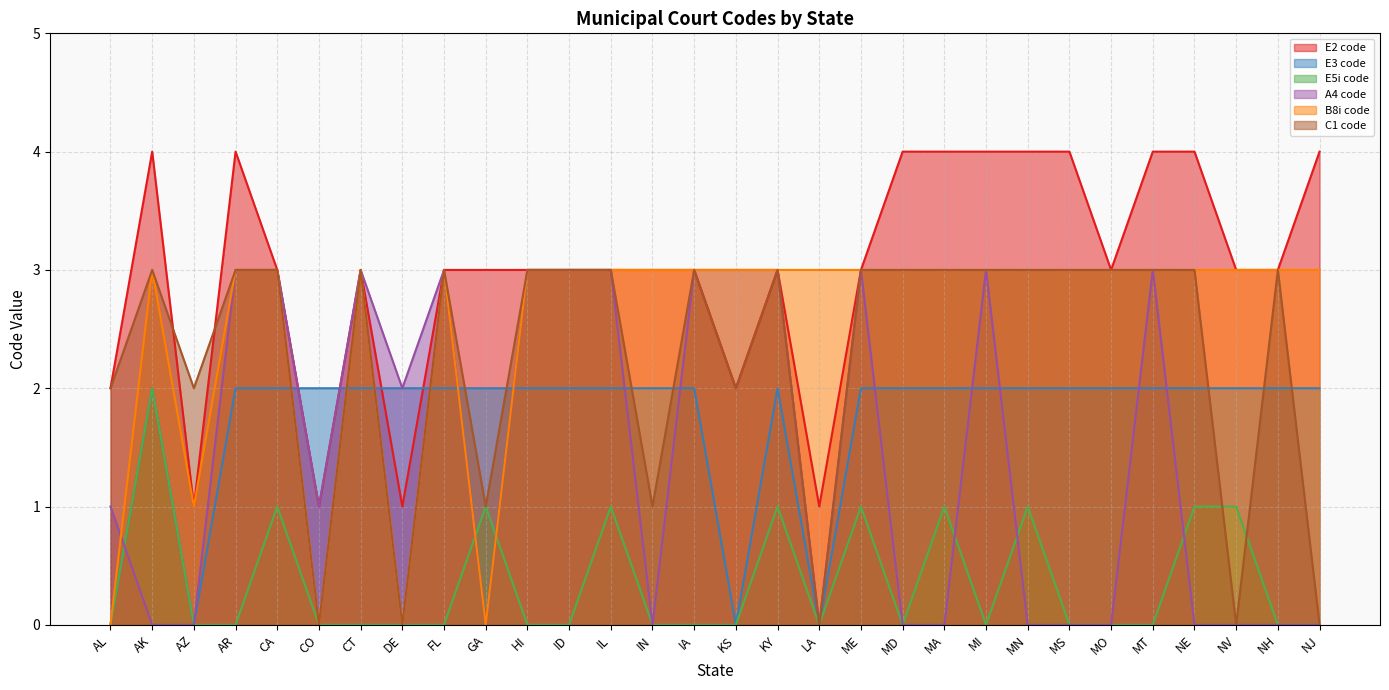

True or false: E2 code and A4 code intersect in this chart.

False